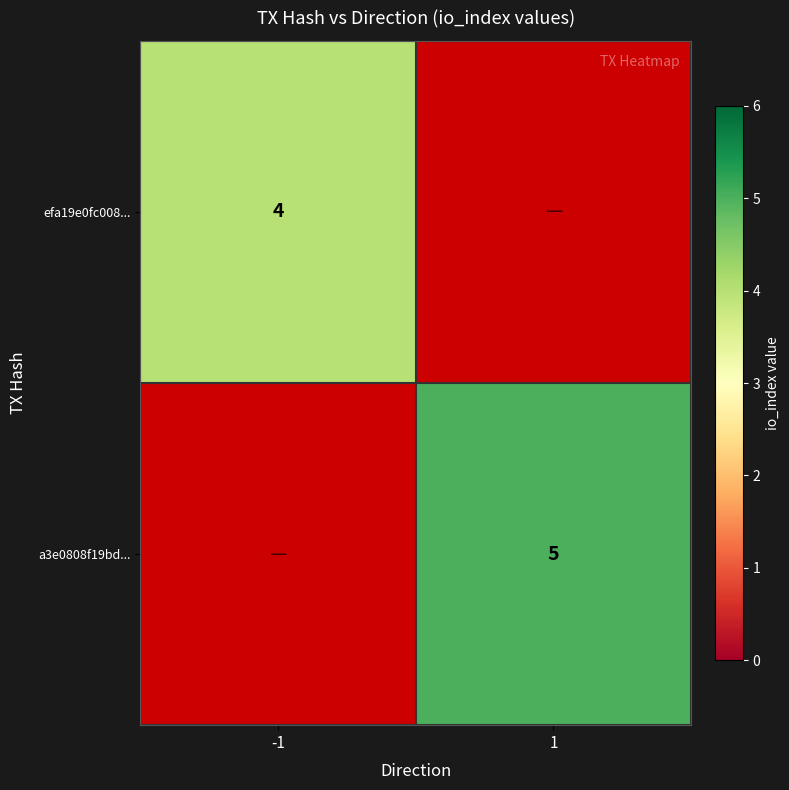

The value of efa19e0fc008... at -1 is 4. True or false?

True